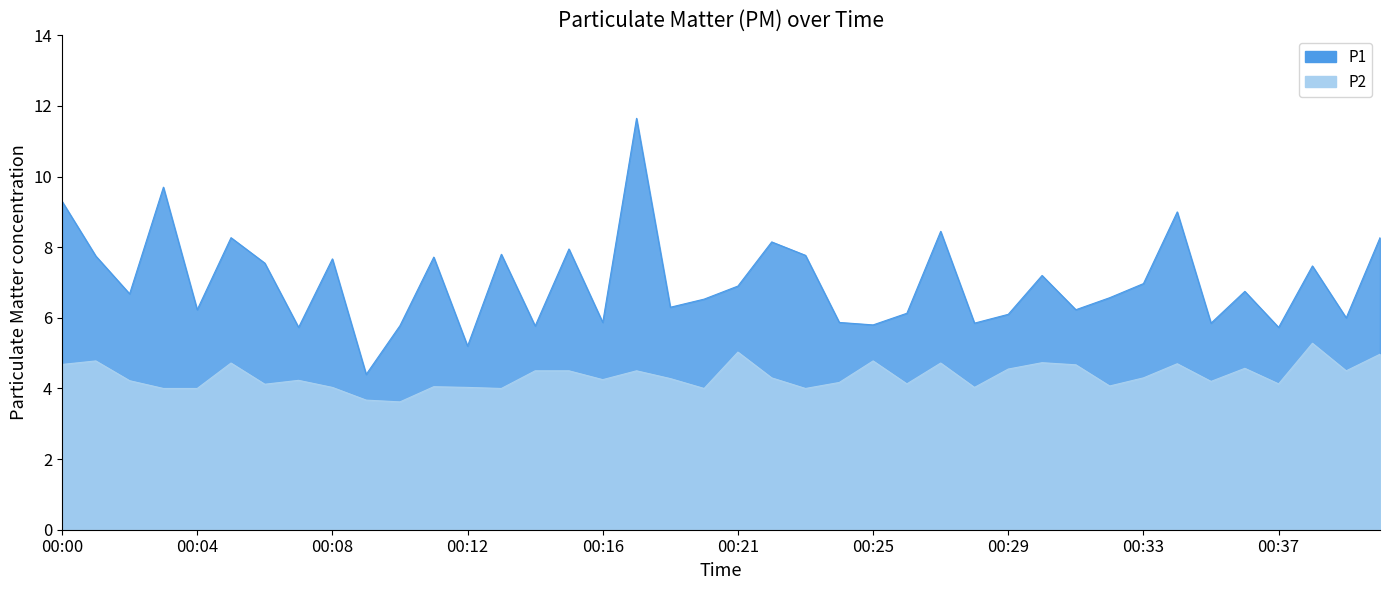

List the series in order of their peak value, lowest first.

P2, P1